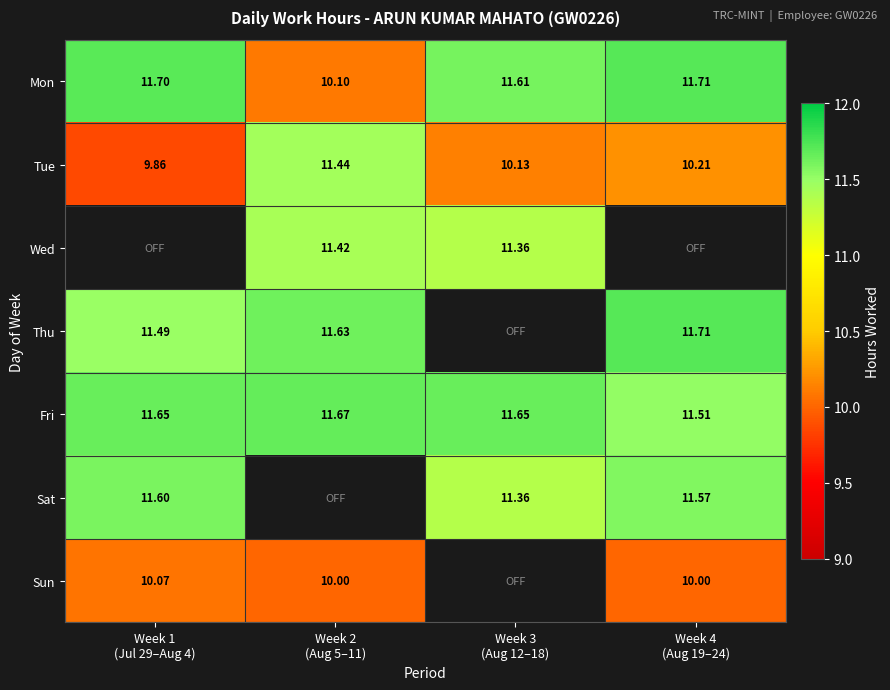

Rank the categories by Mon value from lowest to highest.

Week 2 (Aug 5–11), Week 3 (Aug 12–18), Week 1 (Jul 29–Aug 4), Week 4 (Aug 19–24)